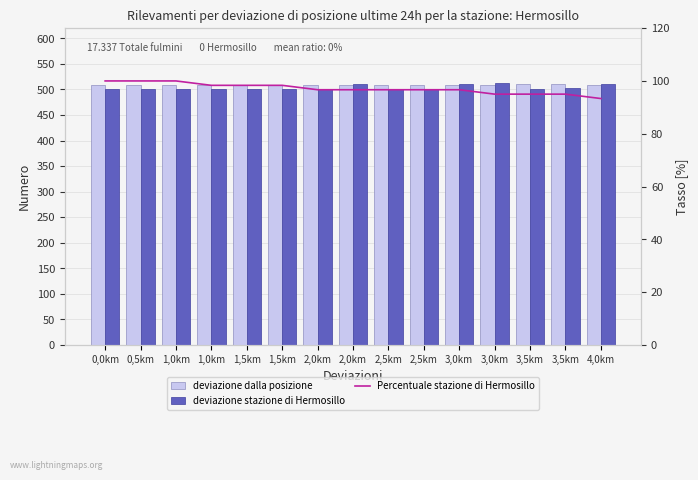

Reading left to right, what are all the values shown in this chart?

deviazione dalla posizione: 509.2	509.2	509.4	509.0	508.8	509.5	509.4	509.4	508.3	509.6	509.5	509.5	509.8	509.8	509.7
deviazione stazione di Hermosillo: 501.3	501.2	501.1	501.8	501.1	501.2	501.2	511.3	501.4	501.5	510.5	511.9	501.2	501.9	511.3
Percentuale stazione di Hermosillo: 100.0	100.0	100.0	98.3	98.3	98.3	96.7	96.7	96.7	96.7	96.7	95.0	95.0	95.0	93.3